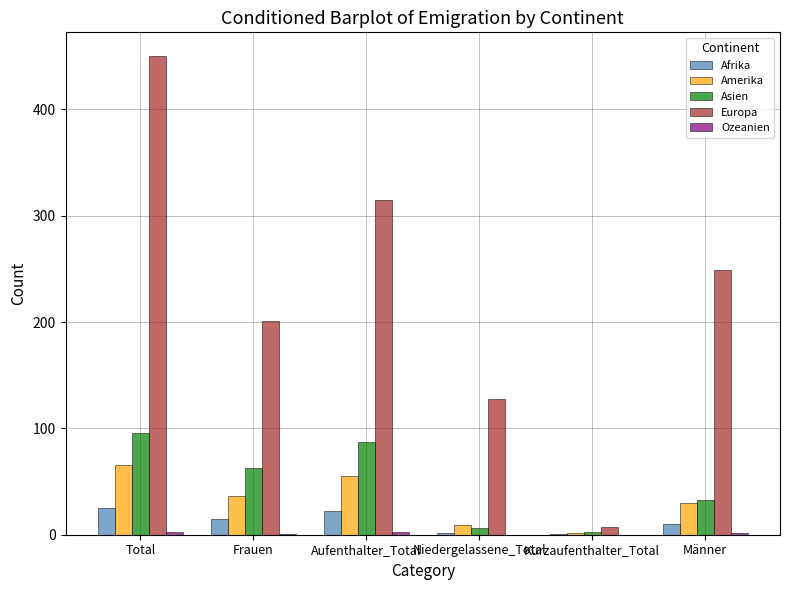

What is the sum of all Europa values?

1350